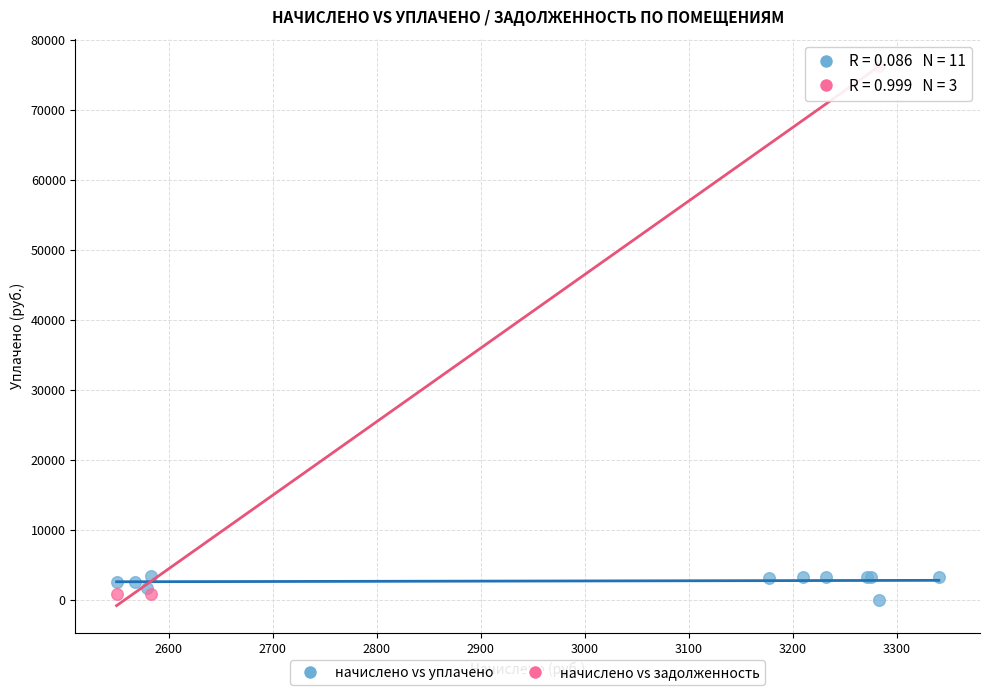

Which series reaches the maximum Y coordinate?

начислено vs задолженность